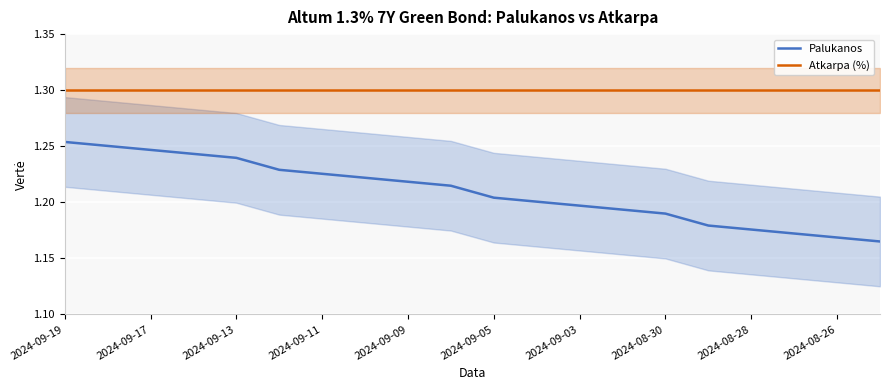

True or false: Palukanos and Atkarpa (%) intersect in this chart.

False